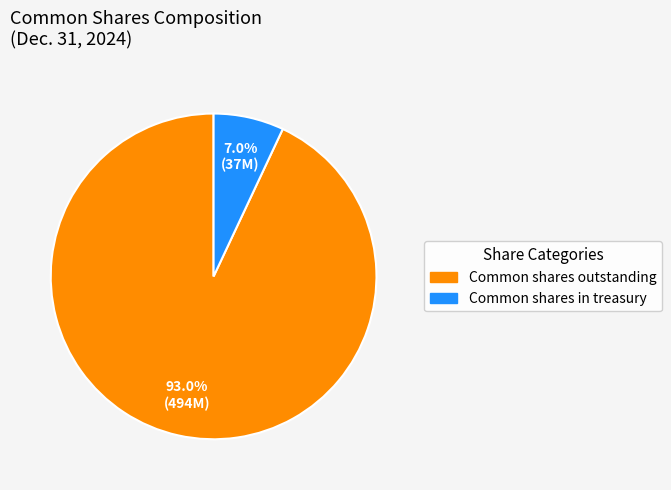

True or false: Common shares in treasury accounts for 1% of the total.

False